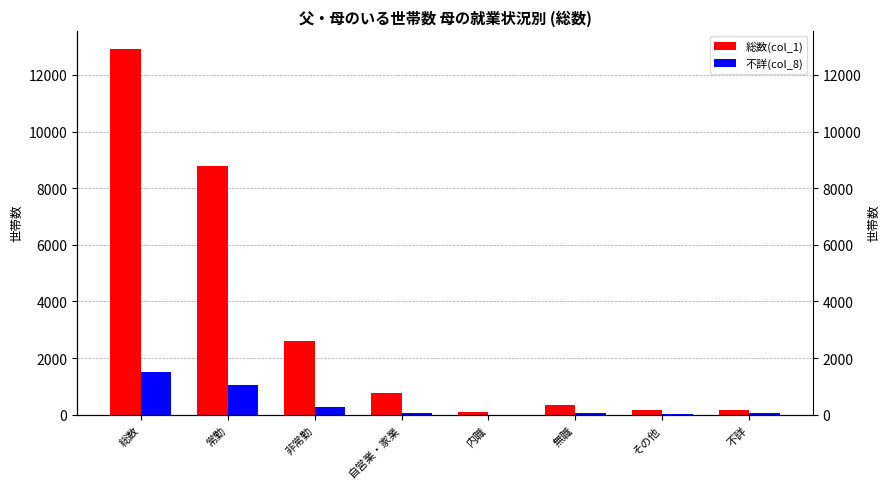

What is the smallest value displayed?

4